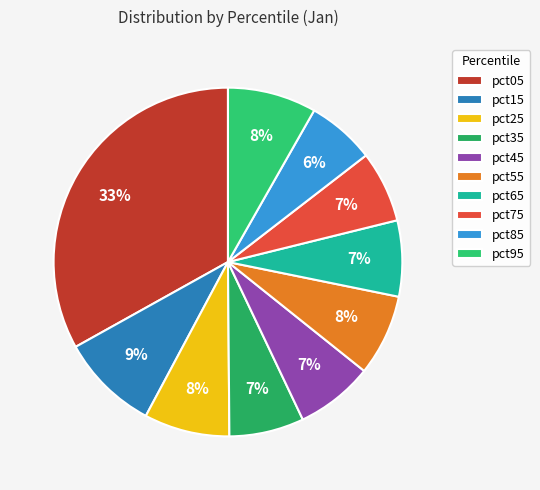

What percentage is the pct75 slice, to the nearest percent?

7%